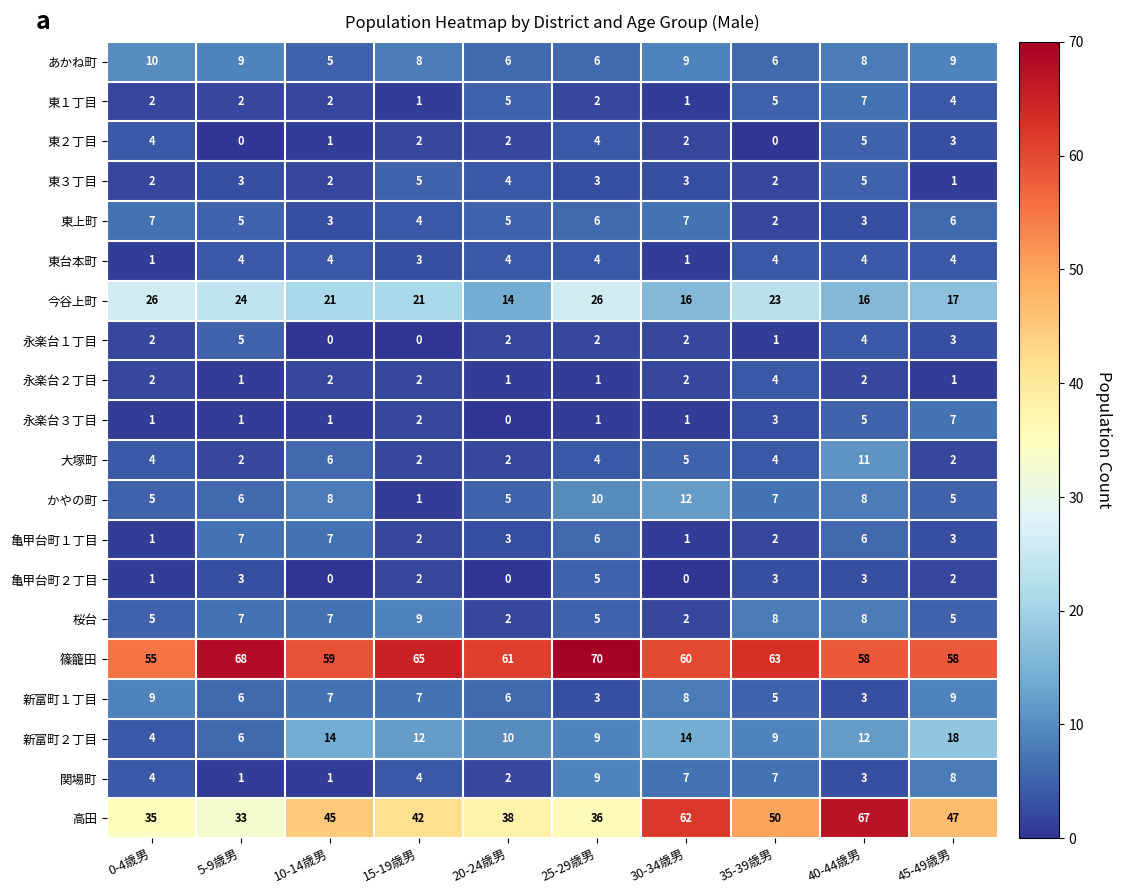

What is the difference between the highest and lowest values at 20-24歳男?

61